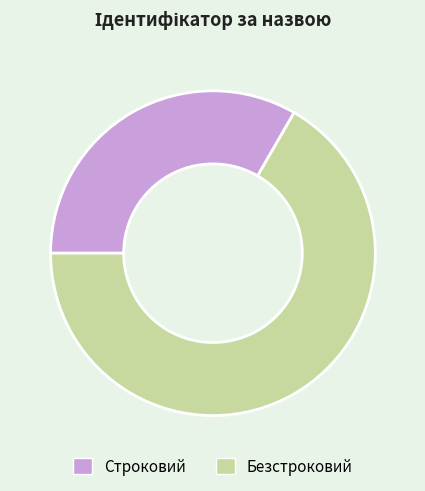

How many slices are in this pie chart?

2